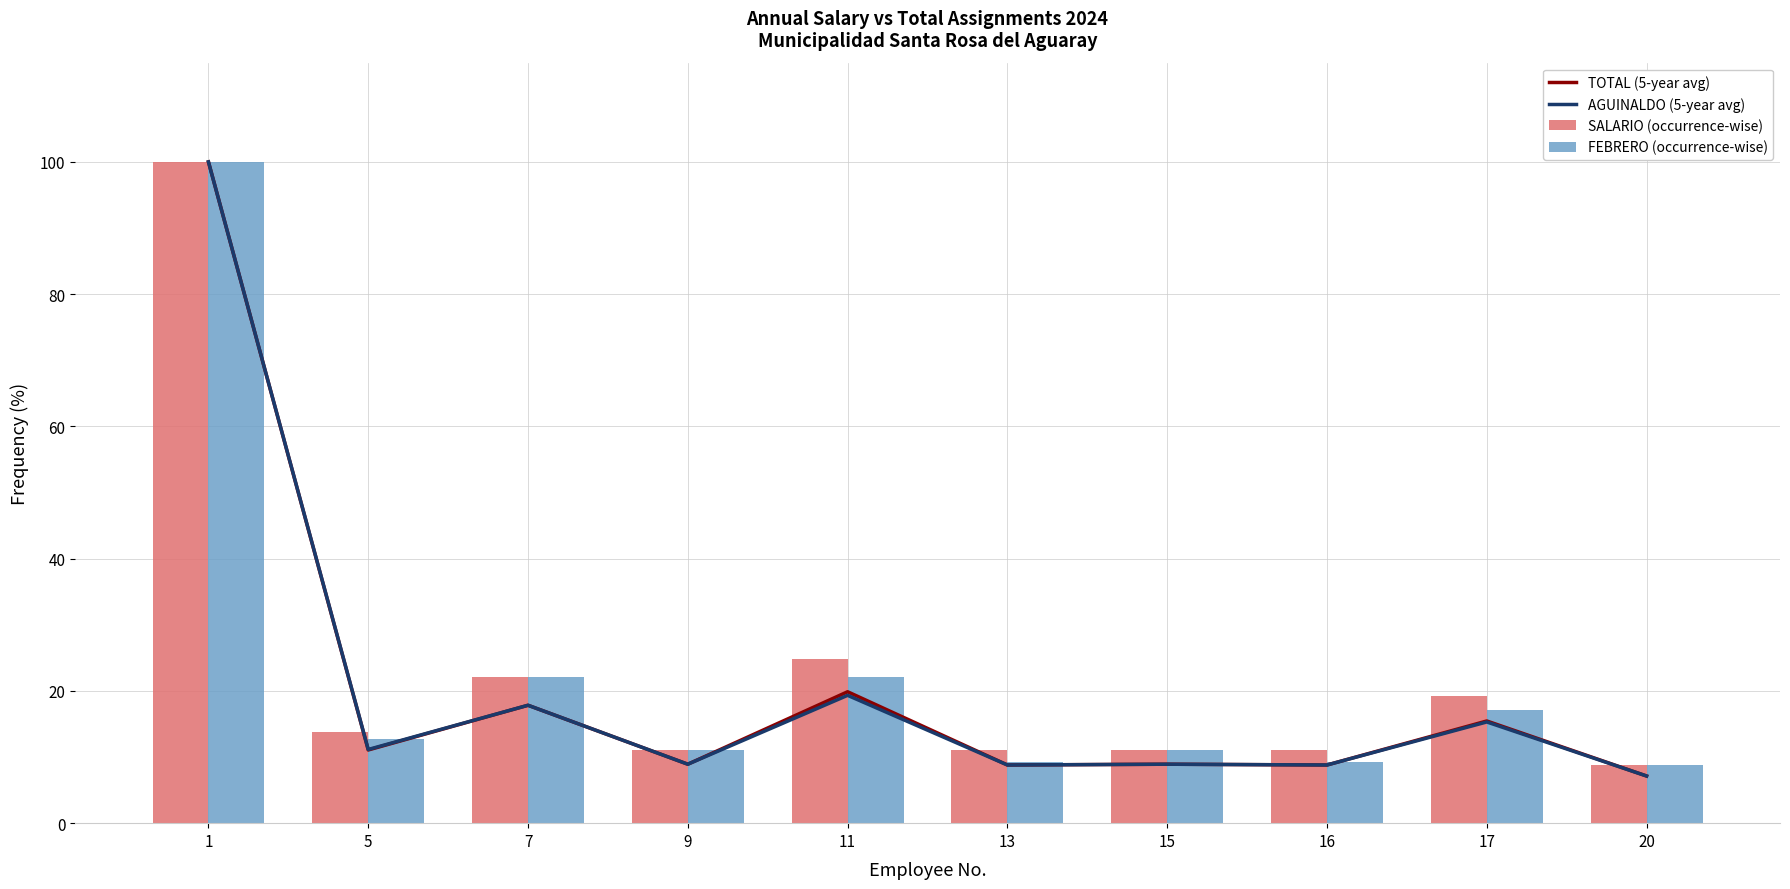

Between 7 and 9, which series saw the biggest shift?

SALARIO (occurrence-wise)